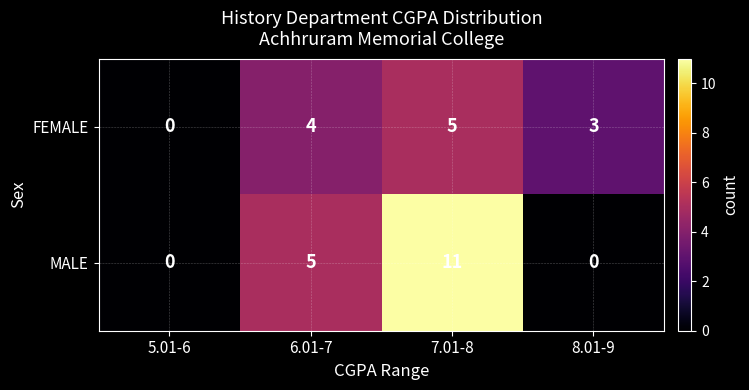

The value of FEMALE at 5.01-6 is 0. True or false?

True